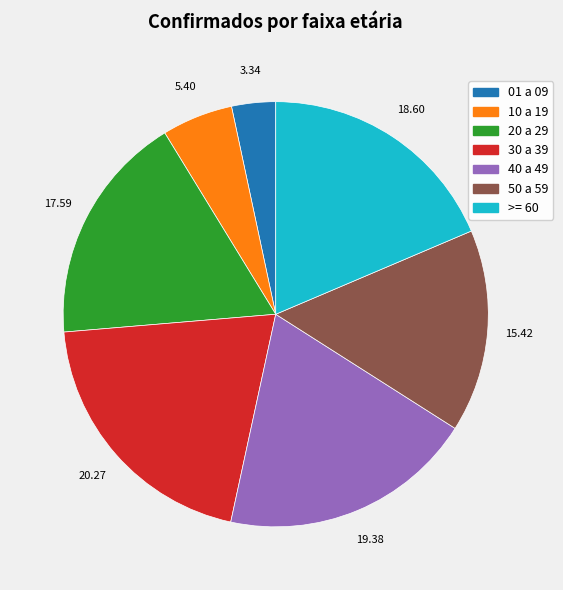

Do 01 a 09 and 20 a 29 together represent more than half of the pie?

No